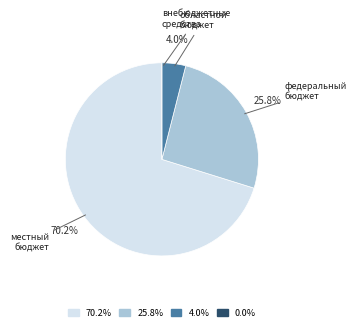

What percentage is NOT represented by федеральный бюджет?

74.2%